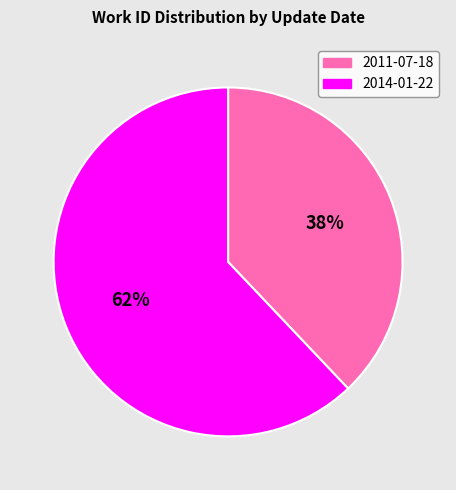

To the nearest percent, what is the combined percentage of 2014-01-22 and 2011-07-18?

100%